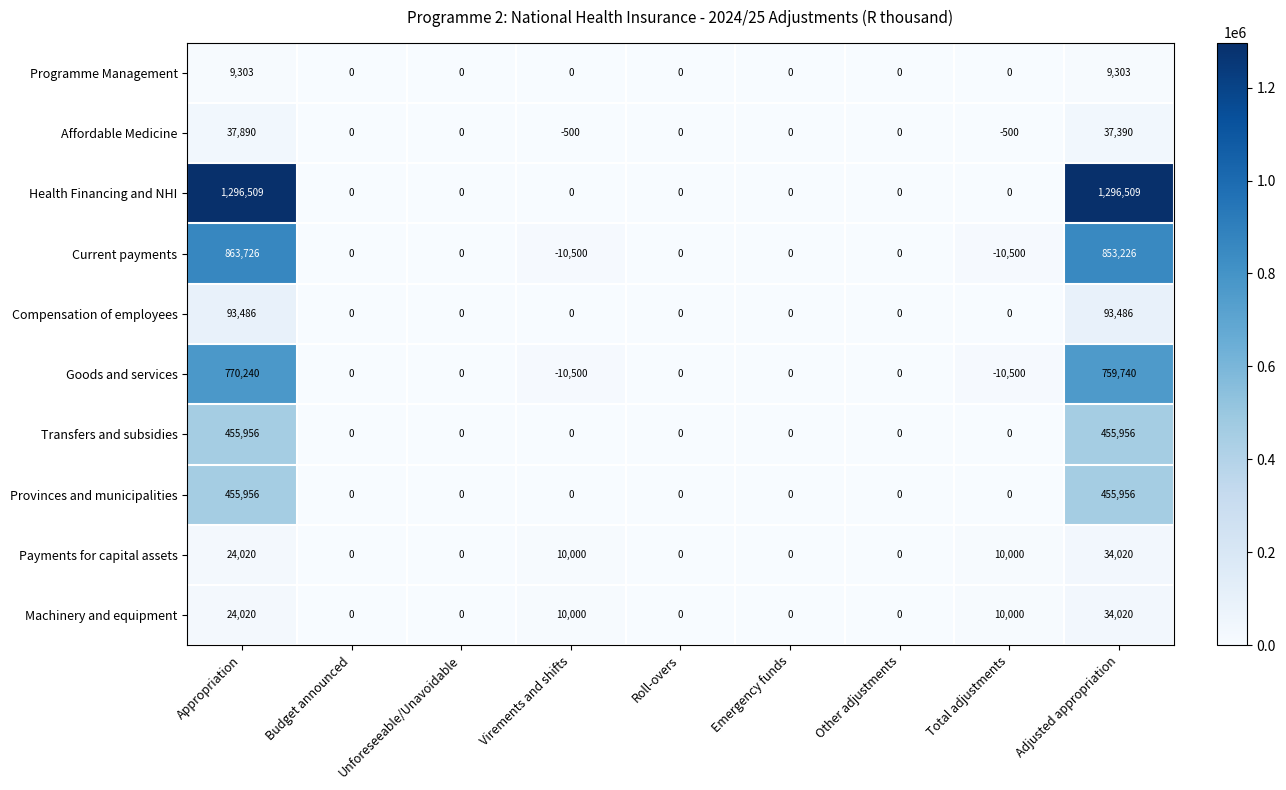

What is the difference between the maximum and minimum values in the Provinces and municipalities series?

455956